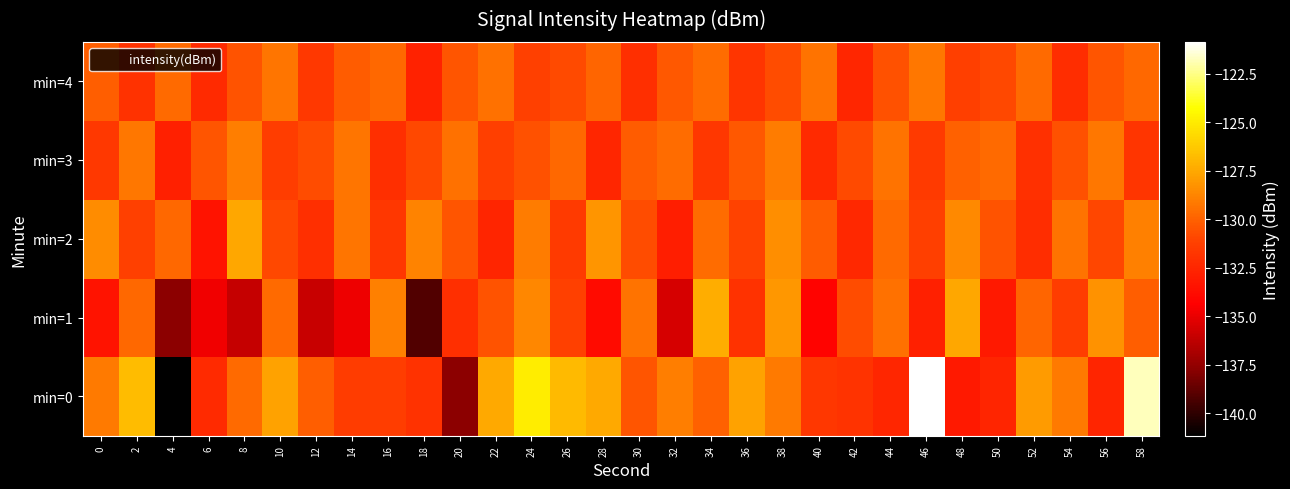

Reading left to right, list all the values displayed in this chart.

min=0: 0=-129.1	2=-126.8	4=-141.2	6=-132.4	8=-129.7	10=-127.7	12=-130.1	14=-131.4	16=-131.4	18=-131.9	20=-137.7	22=-127.5	24=-125.0	26=-126.8	28=-127.4	30=-130.4	32=-129.0	34=-130.0	36=-127.7	38=-129.1	40=-131.7	42=-131.8	44=-132.4	46=-120.9	48=-133.1	50=-132.5	52=-128.0	54=-129.1	56=-132.6	58=-121.8
min=1: 0=-133.5	2=-129.8	4=-137.7	6=-134.8	8=-136.1	10=-129.7	12=-136.0	14=-134.9	16=-128.9	18=-139.2	20=-132.1	22=-130.5	24=-128.7	26=-131.2	28=-133.8	30=-129.4	32=-135.6	34=-127.3	36=-131.9	38=-128.1	40=-134.2	42=-130.7	44=-129.5	46=-132.8	48=-127.6	50=-133.1	52=-129.9	54=-131.4	56=-128.3	58=-130.1
min=2: 0=-128.5	2=-131.2	4=-129.8	6=-133.4	8=-127.6	10=-130.9	12=-132.1	14=-129.3	16=-131.7	18=-128.8	20=-130.4	22=-132.6	24=-129.1	26=-131.5	28=-128.2	30=-130.7	32=-132.9	34=-129.6	36=-131.1	38=-128.4	40=-130.2	42=-132.4	44=-129.7	46=-131.3	48=-128.6	50=-130.5	52=-132.2	54=-129.4	56=-131.0	58=-128.9
min=3: 0=-131.6	2=-129.2	4=-132.8	6=-130.4	8=-129.0	10=-131.4	12=-130.7	14=-129.3	16=-132.1	18=-130.9	20=-129.5	22=-131.3	24=-130.6	26=-129.8	28=-132.5	30=-130.2	32=-129.6	34=-131.7	36=-130.3	38=-129.1	40=-132.3	42=-130.8	44=-129.4	46=-131.5	48=-130.0	50=-129.7	52=-132.0	54=-130.6	56=-129.2	58=-131.8
min=4: 0=-130.1	2=-131.9	4=-129.7	6=-132.3	8=-130.5	10=-129.3	12=-131.6	14=-130.2	16=-129.8	18=-132.7	20=-130.4	22=-129.5	24=-131.2	26=-130.8	28=-129.9	30=-132.1	32=-130.3	34=-129.6	36=-131.8	38=-130.7	40=-129.4	42=-132.5	44=-130.6	46=-129.2	48=-131.3	50=-130.9	52=-129.7	54=-132.2	56=-130.4	58=-129.8